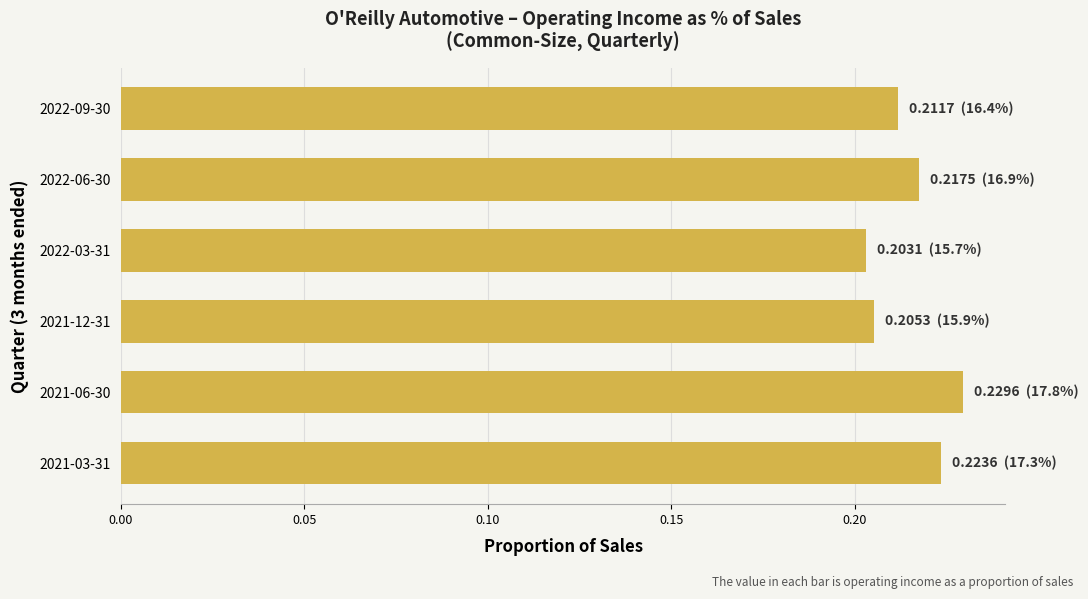

List the labels in order of value, largest first.

2021-06-30, 2021-03-31, 2022-06-30, 2022-09-30, 2021-12-31, 2022-03-31